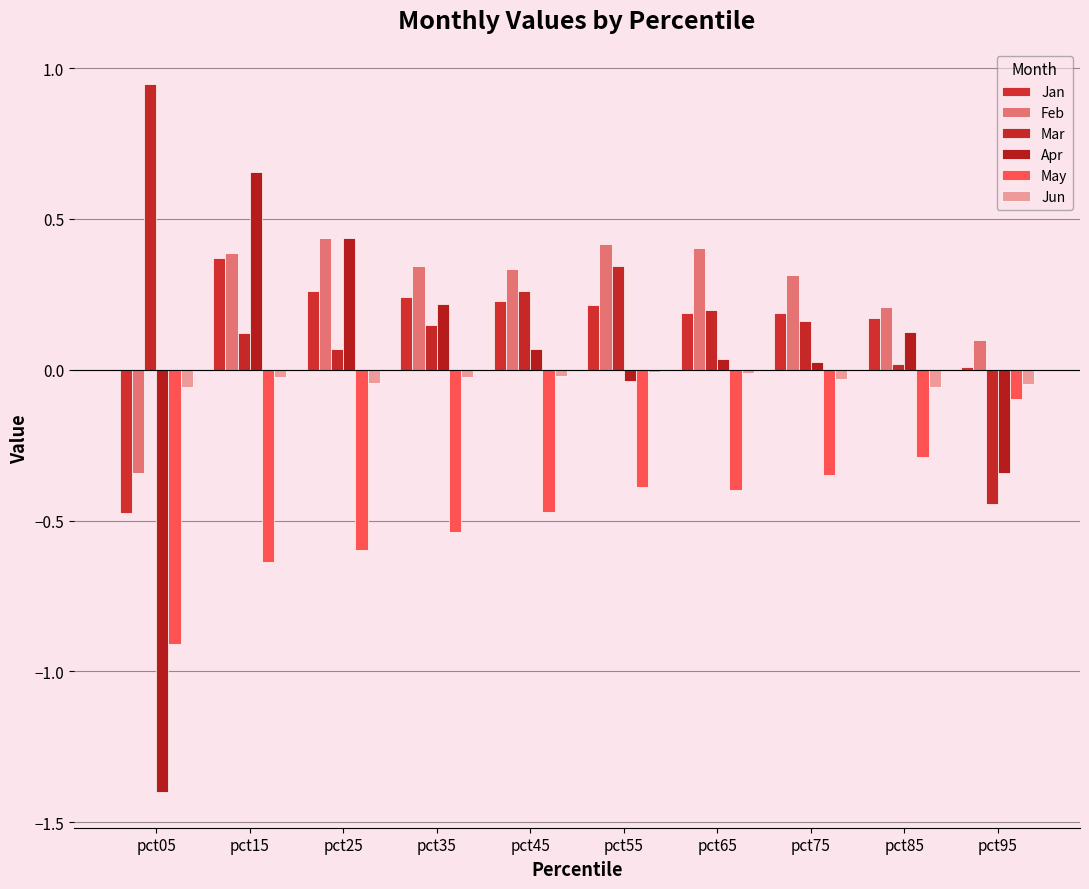

Which series has the widest spread of values?

Apr